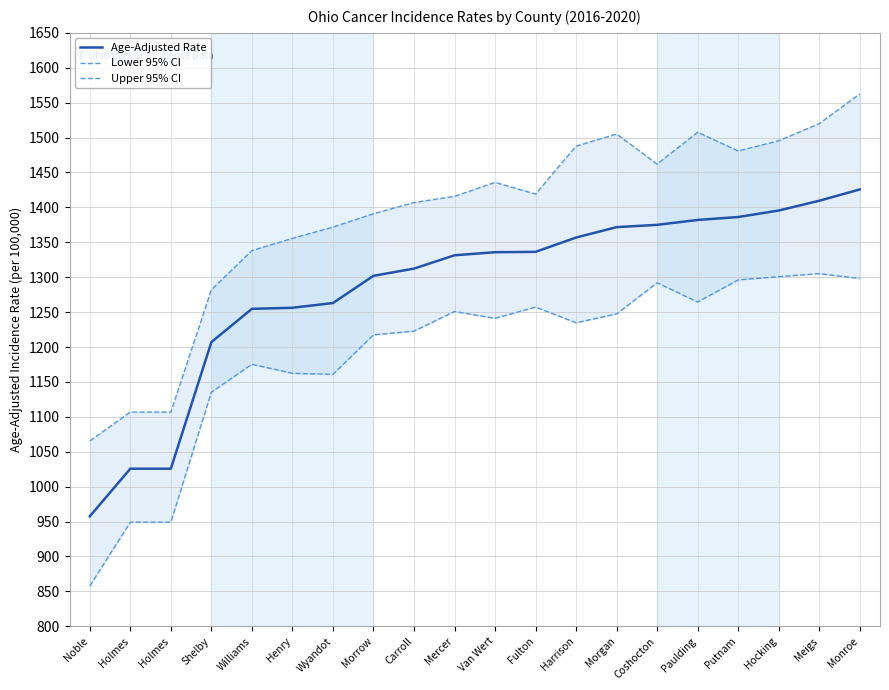

How many data points in Lower 95% CI are above 1241?

10